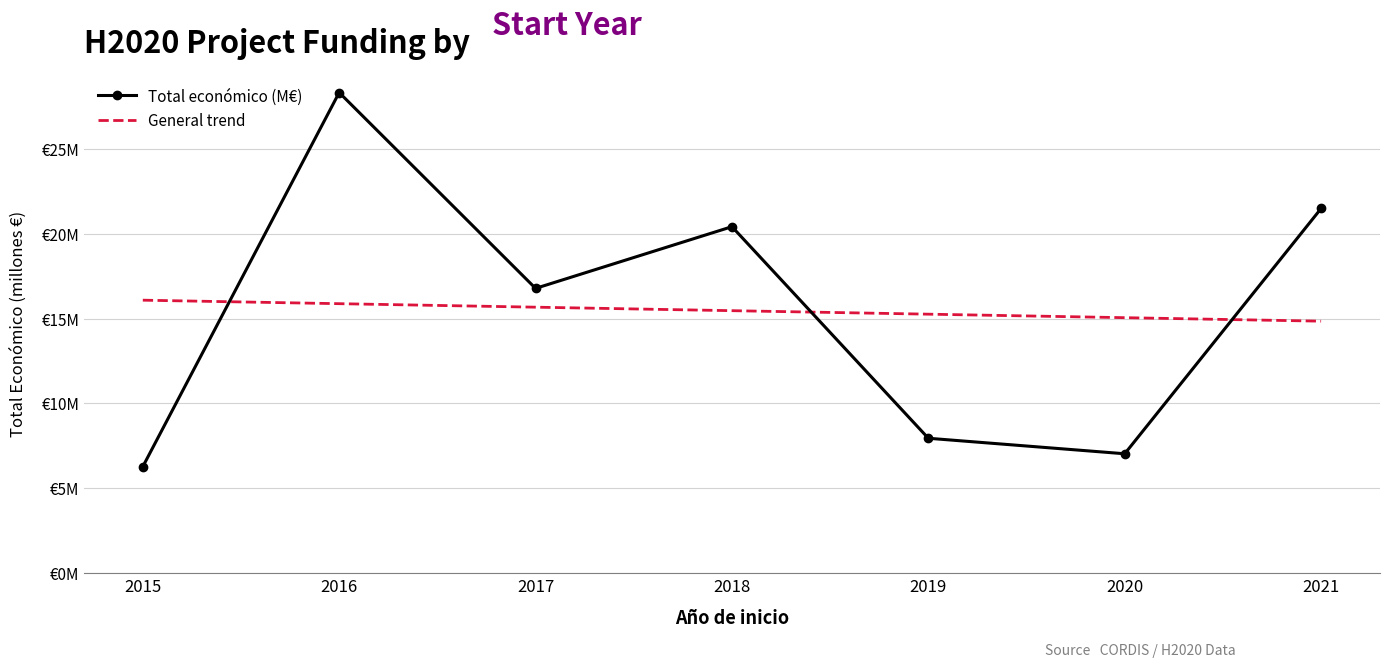

What are all the series names shown in the legend?

Total económico (M€), General trend